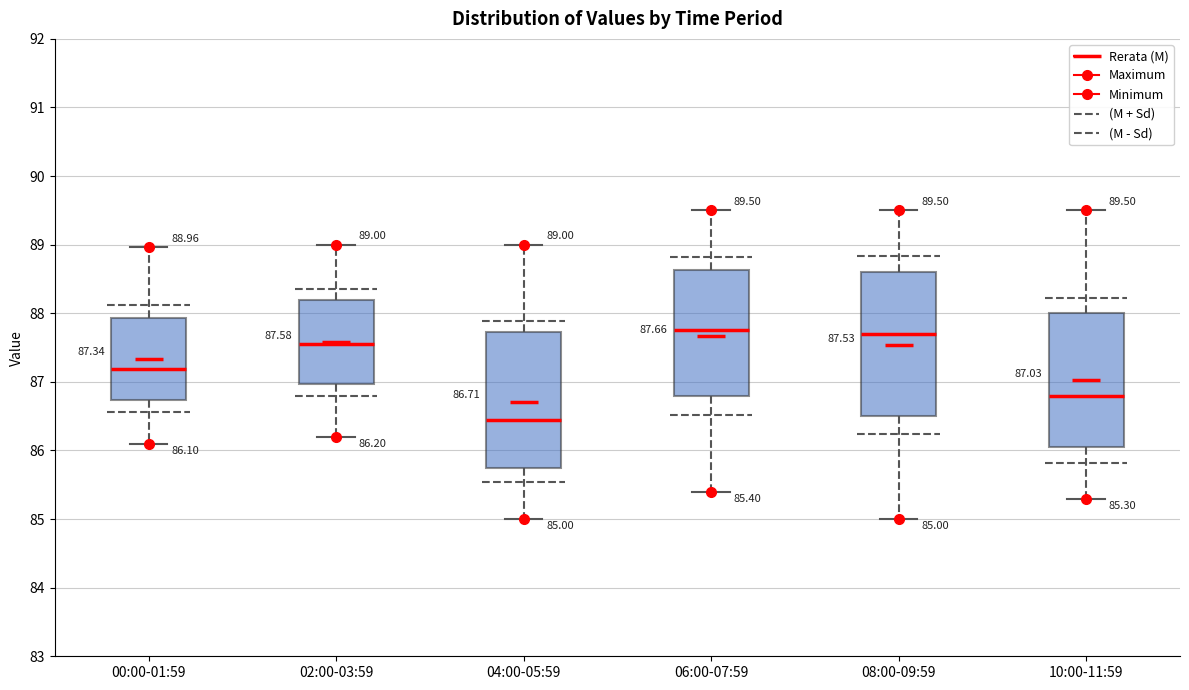

Which box is the tallest, from its lower edge to its upper edge?

08:00-09:59